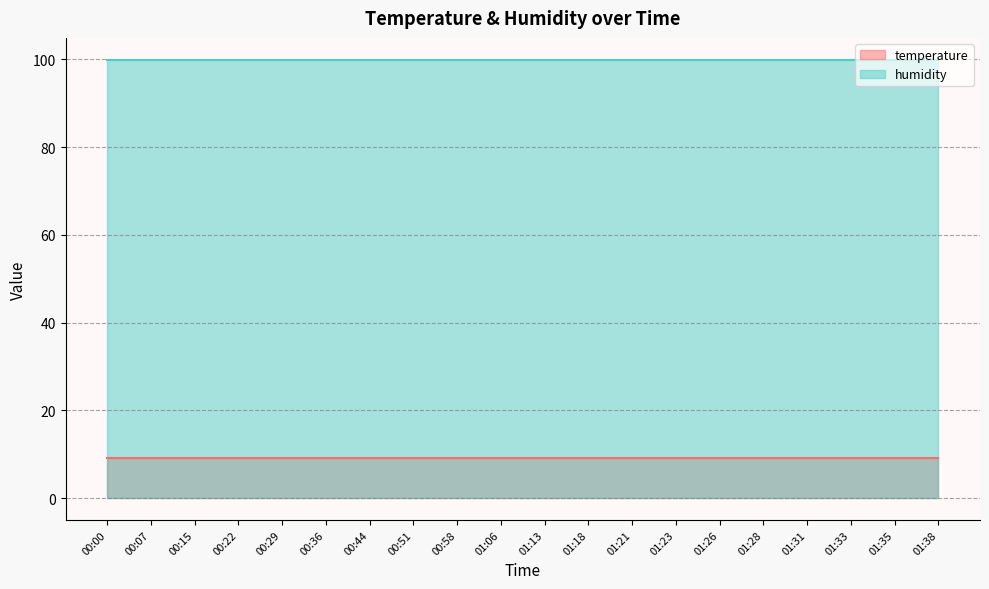

Reading left to right, transcribe all the data shown in this chart.

temperature: 9.2	9.2	9.2	9.2	9.2	9.2	9.2	9.2	9.2	9.2	9.2	9.2	9.2	9.2	9.2	9.2	9.2	9.2	9.2	9.2
humidity: 99.9	99.9	99.9	99.9	99.9	99.9	99.9	99.9	99.9	99.9	99.9	99.9	99.9	99.9	99.9	99.9	99.9	99.9	99.9	99.9